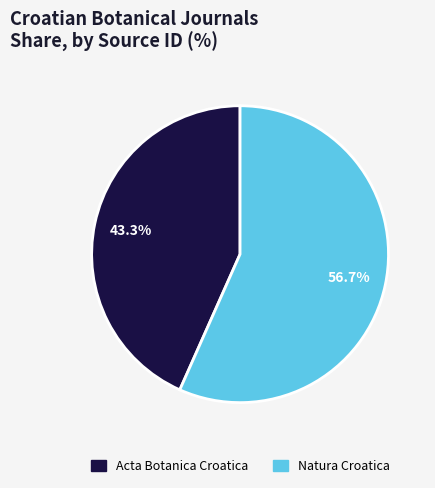

Does Natura Croatica account for over 50% of the chart?

Yes